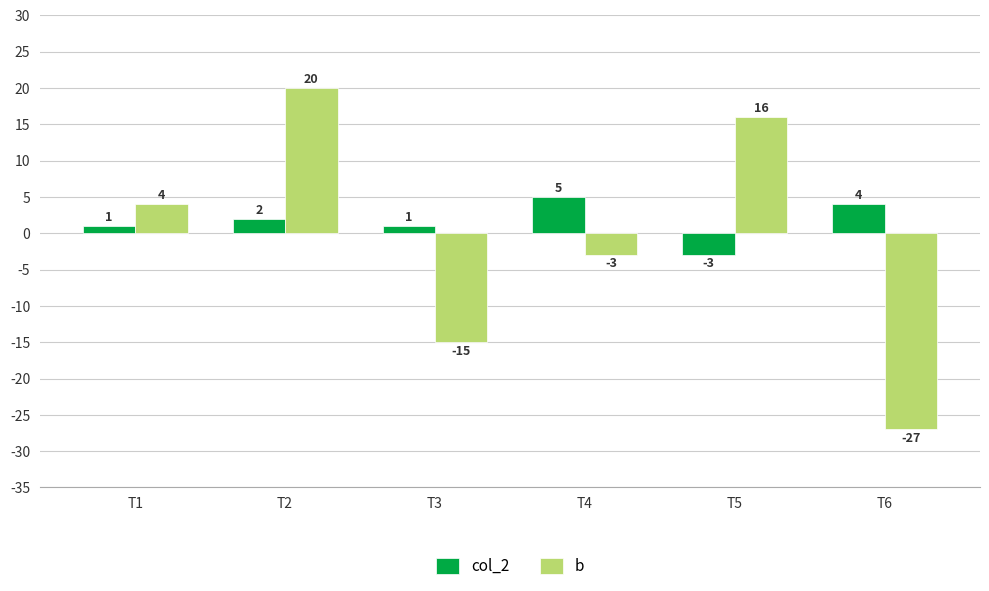

What is the difference between the second highest and second lowest values in the col_2 series?

3